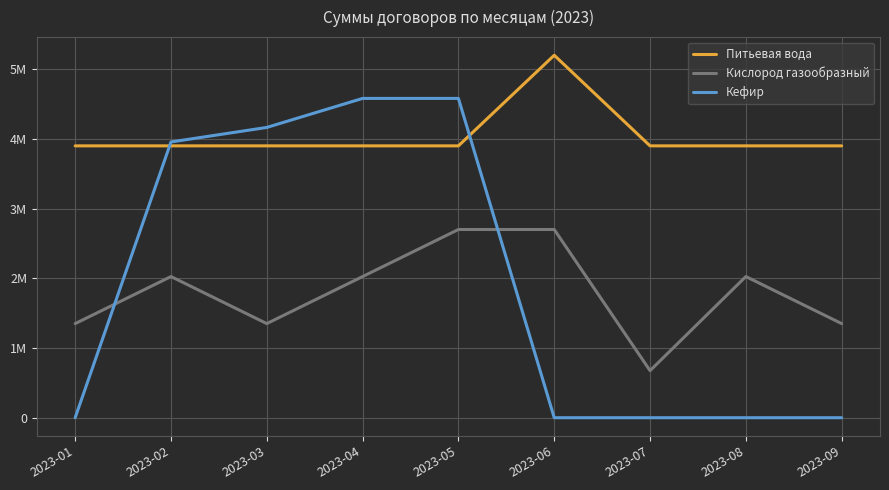

True or false: Питьевая вода has a value of 1333987 at 2023-08.

False